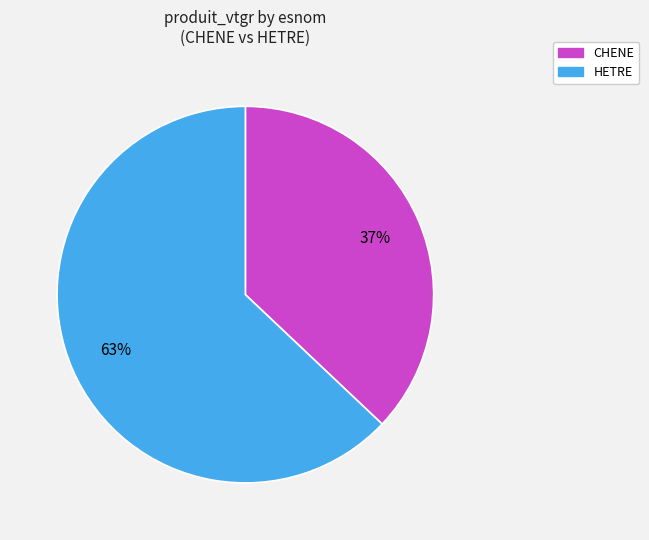

How many slices are in this pie chart?

2